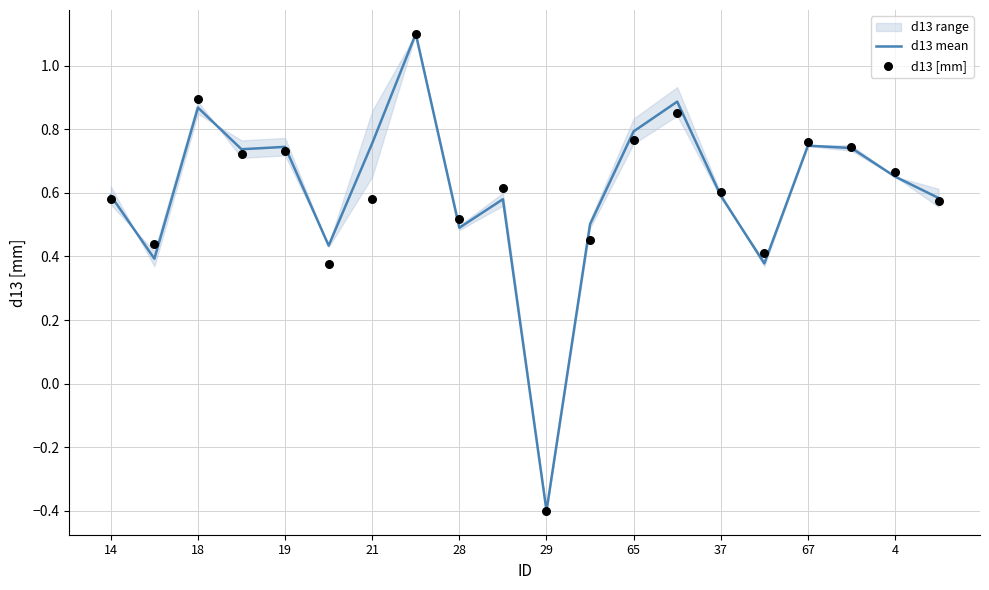

Which series has the largest total across all categories?

d13 mean